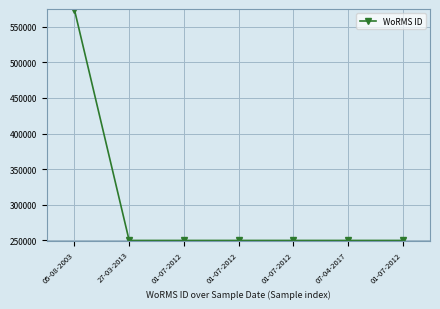

Which has a higher value, 05-08-2003 or 01-07-2012?

05-08-2003